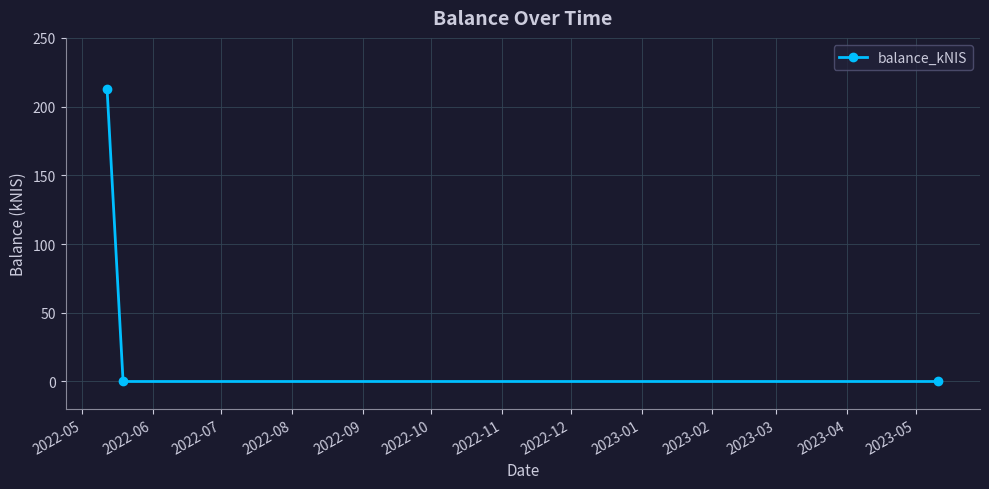

What is the greatest value displayed?

212.5